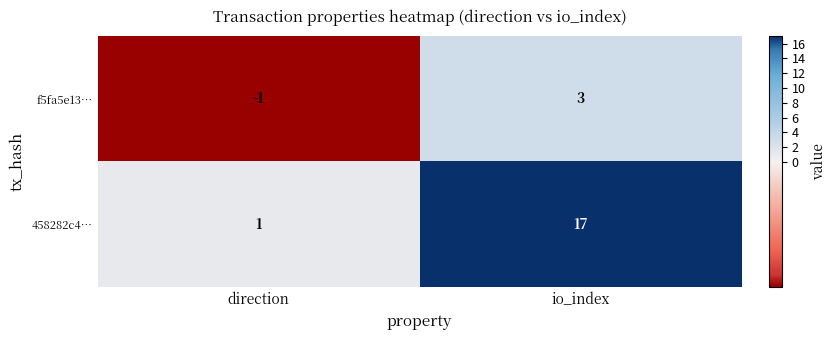

What value does the f5fa5e13… series have at io_index?

3